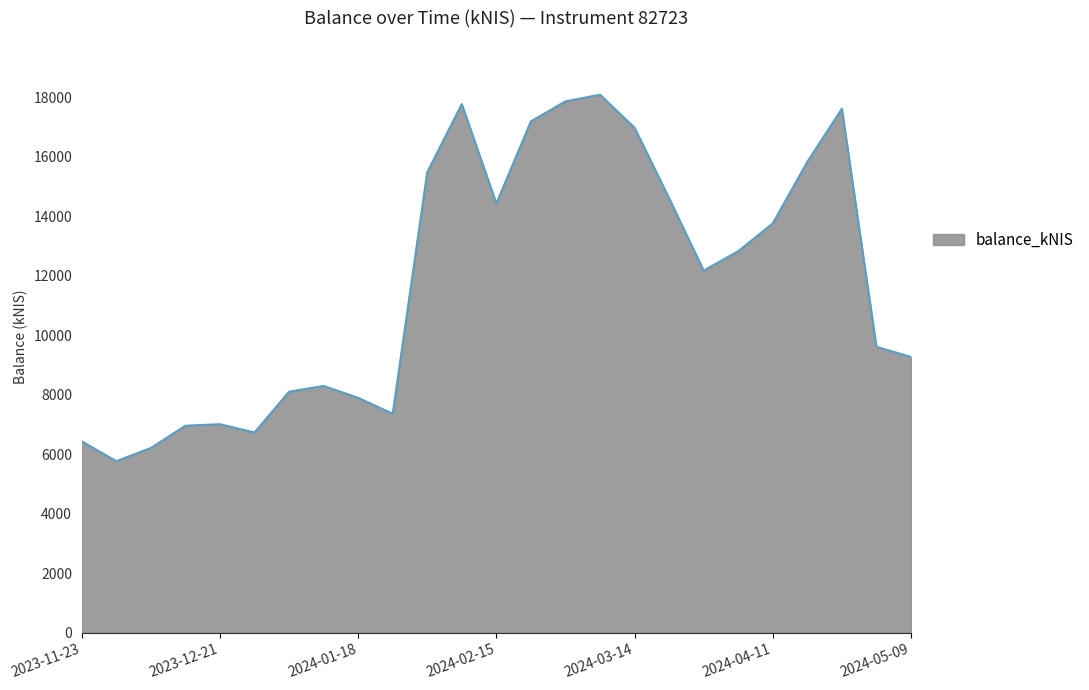

True or false: there are more than 0 points higher than both neighbors.

True